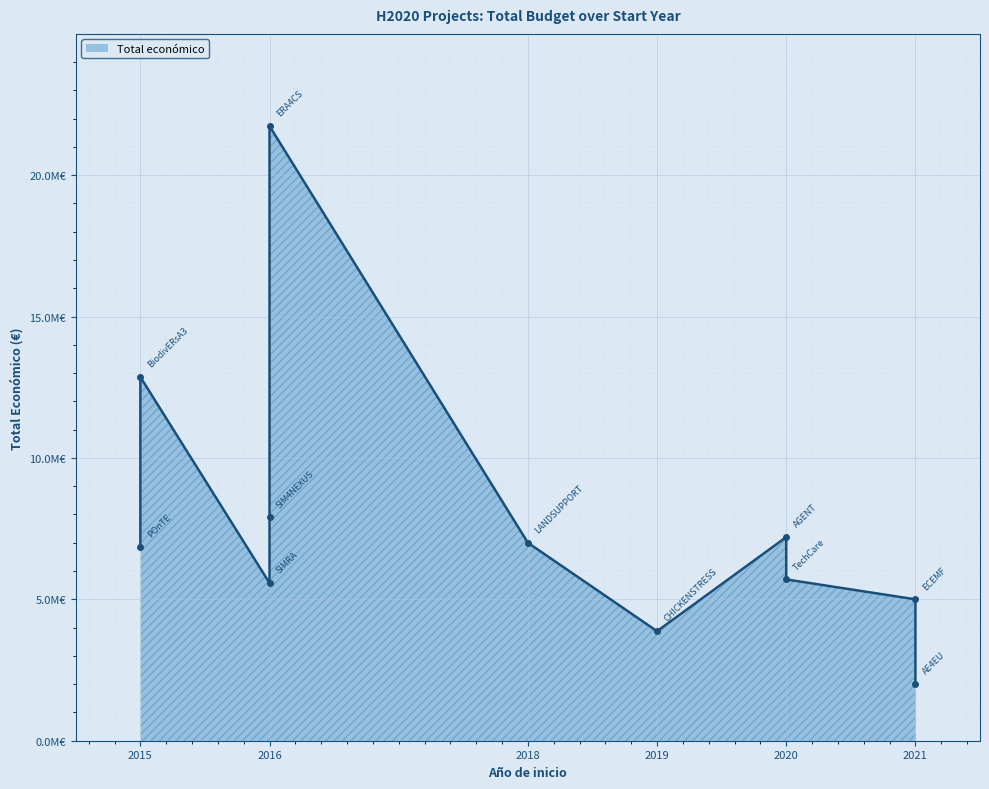

How many lines are shown in the chart?

1